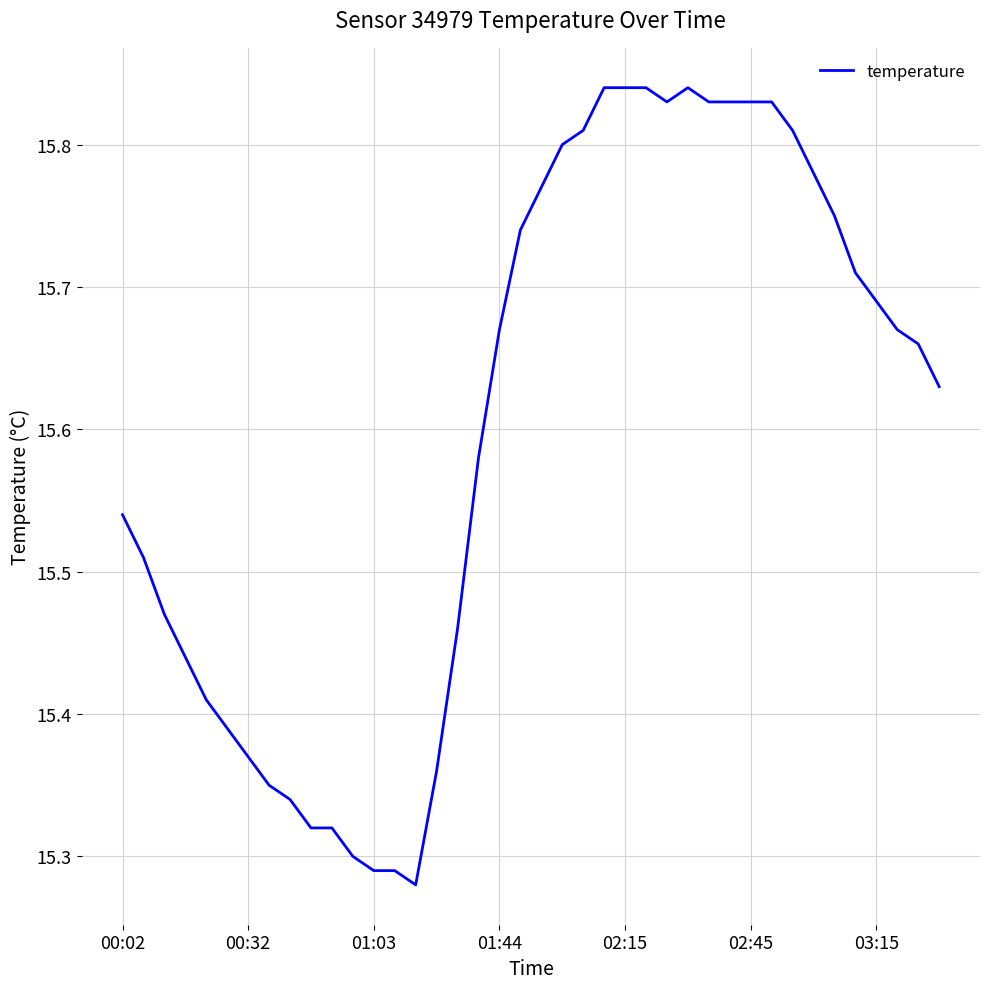

How many lines are shown in the chart?

1